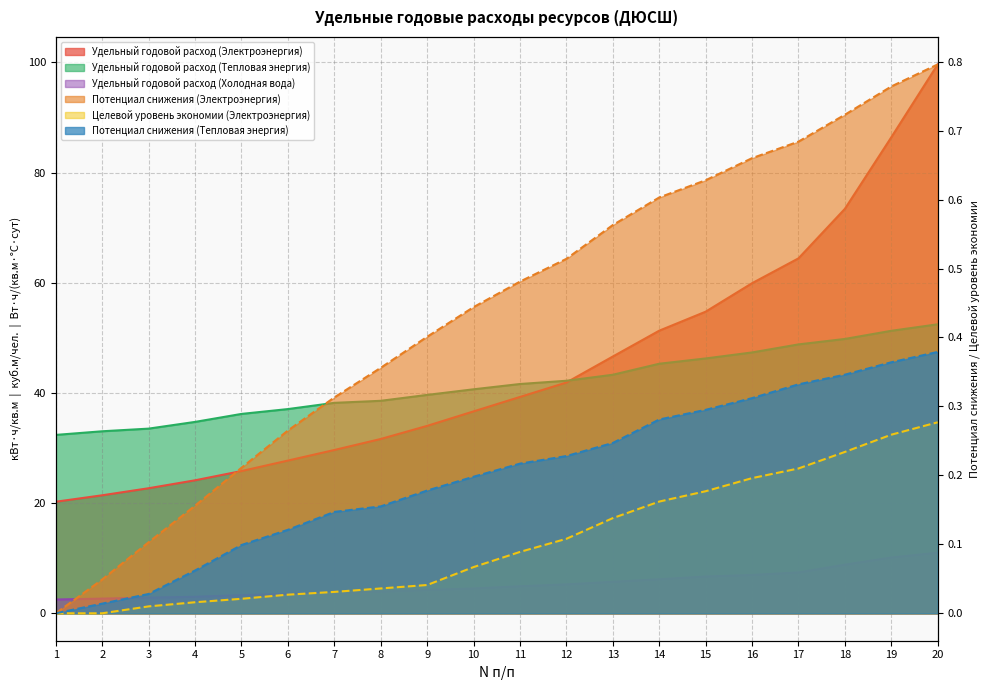

At which label does Удельный годовой расход (Тепловая энергия) first exceed 41?

11